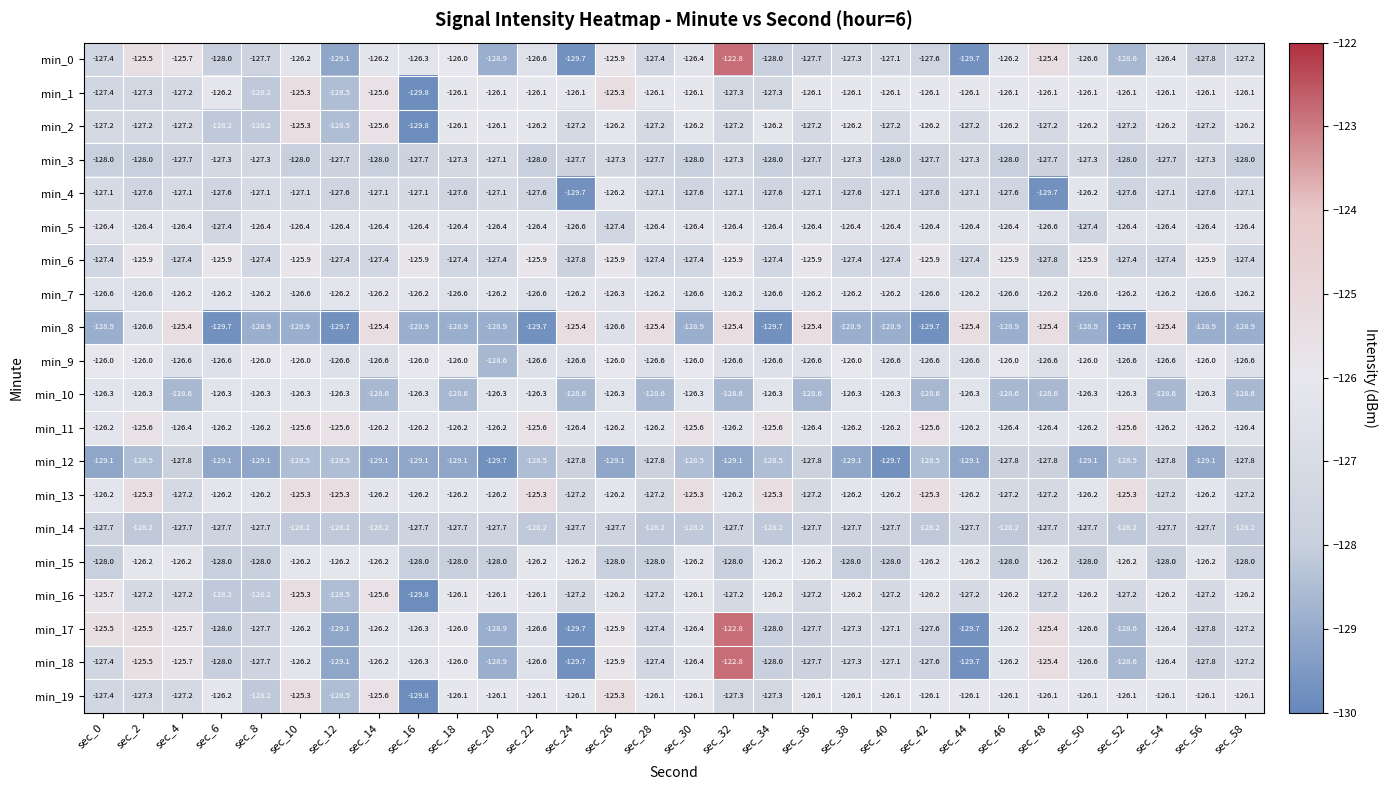

At which category does the chart reach its minimum across all series?

sec_16